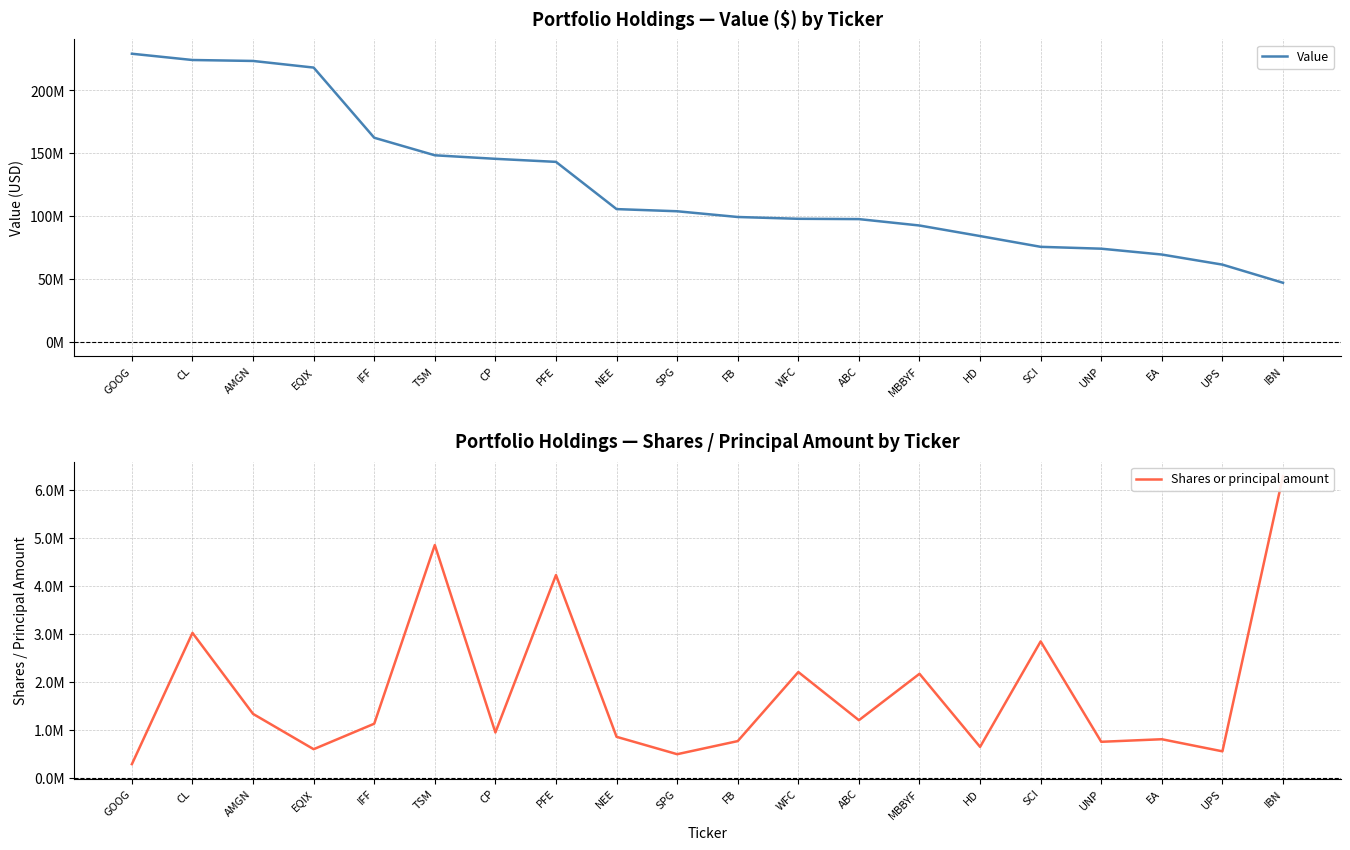

True or false: Value and Shares or principal amount intersect in this chart.

False